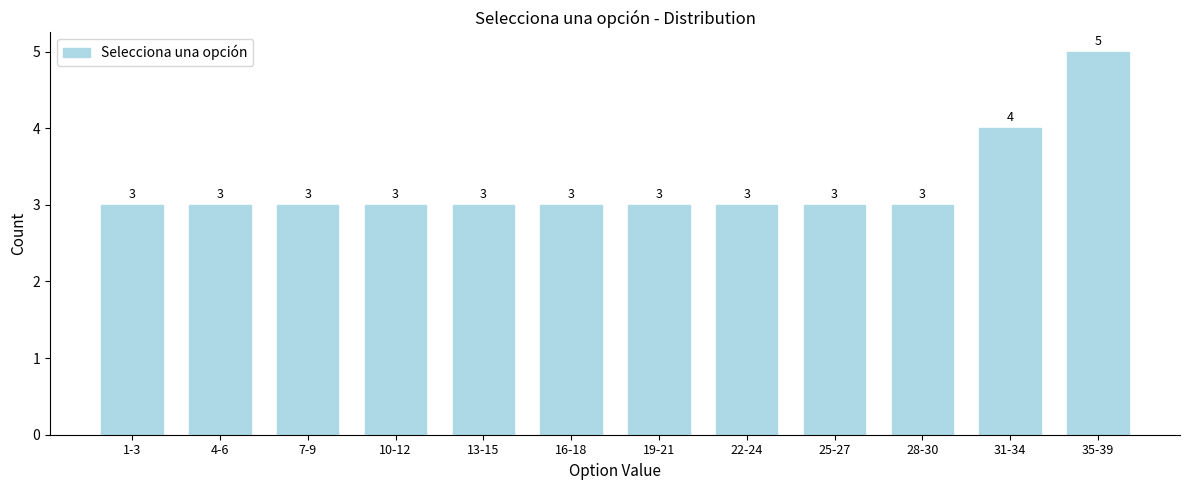

Reading left to right, list all the values displayed in this chart.

1-3=3	4-6=3	7-9=3	10-12=3	13-15=3	16-18=3	19-21=3	22-24=3	25-27=3	28-30=3	31-34=4	35-39=5